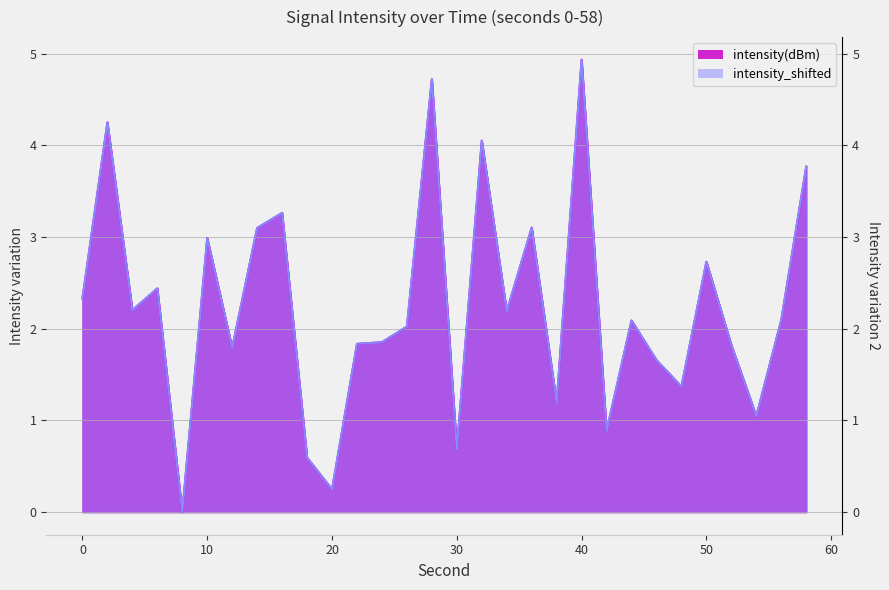

The value of intensity_shifted at 32 is 4.1. True or false?

True